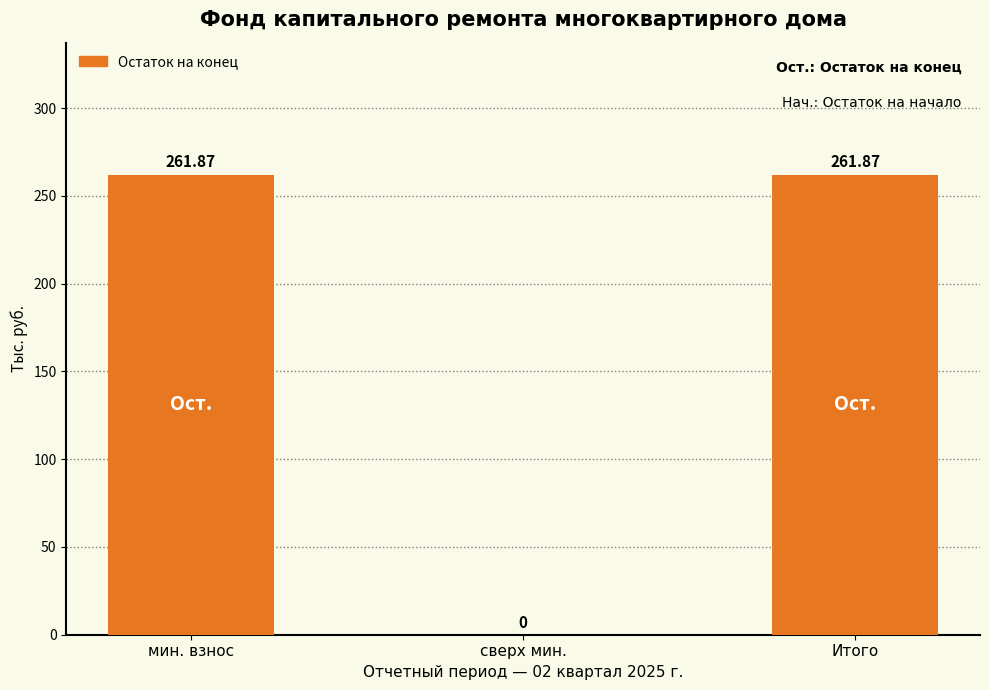

The value at сверх мин. is 0.0. True or false?

True